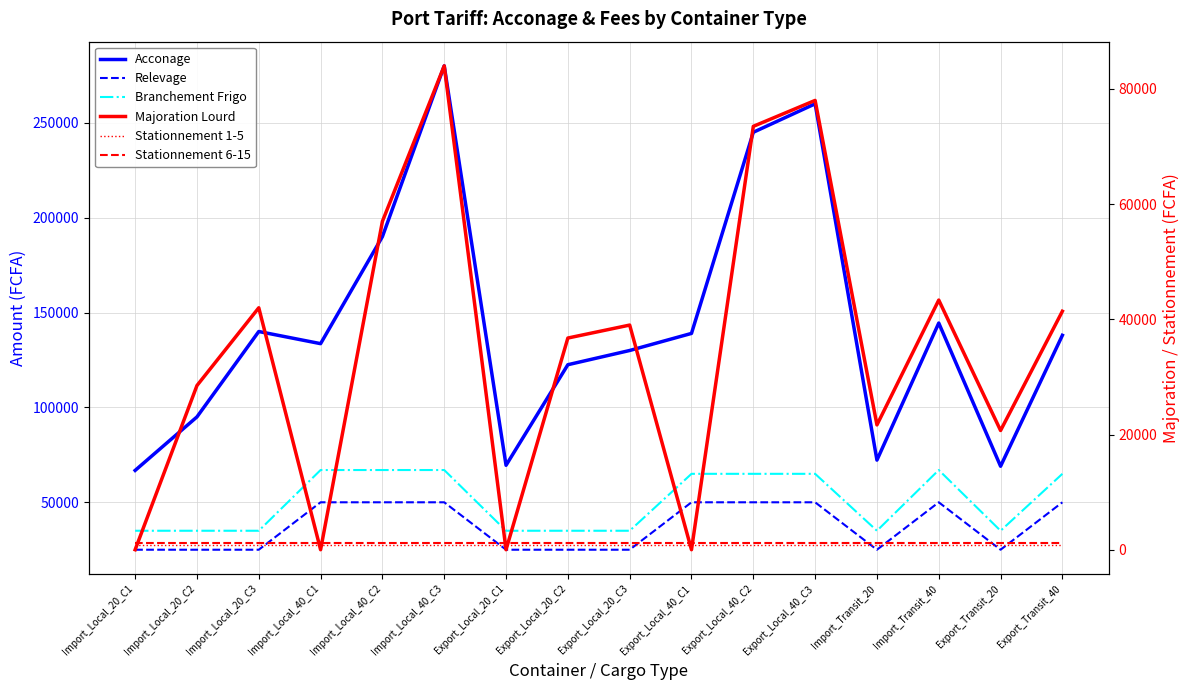

Reading left to right, list all the values displayed in this chart.

Acconage: Import_Local_20_C1=66800	Import_Local_20_C2=95000	Import_Local_20_C3=140000	Import_Local_40_C1=133600	Import_Local_40_C2=190000	Import_Local_40_C3=280000	Export_Local_20_C1=69500	Export_Local_20_C2=122500	Export_Local_20_C3=130000	Export_Local_40_C1=139000	Export_Local_40_C2=245000	Export_Local_40_C3=260000	Import_Transit_20=72230	Import_Transit_40=144460	Export_Transit_20=69000	Export_Transit_40=138000
Relevage: Import_Local_20_C1=25000	Import_Local_20_C2=25000	Import_Local_20_C3=25000	Import_Local_40_C1=50000	Import_Local_40_C2=50000	Import_Local_40_C3=50000	Export_Local_20_C1=25000	Export_Local_20_C2=25000	Export_Local_20_C3=25000	Export_Local_40_C1=50000	Export_Local_40_C2=50000	Export_Local_40_C3=50000	Import_Transit_20=25000	Import_Transit_40=50000	Export_Transit_20=25000	Export_Transit_40=50000
Branchement Frigo: Import_Local_20_C1=35000	Import_Local_20_C2=35000	Import_Local_20_C3=35000	Import_Local_40_C1=67000	Import_Local_40_C2=67000	Import_Local_40_C3=67000	Export_Local_20_C1=35000	Export_Local_20_C2=35000	Export_Local_20_C3=35000	Export_Local_40_C1=65000	Export_Local_40_C2=65000	Export_Local_40_C3=65000	Import_Transit_20=35000	Import_Transit_40=67000	Export_Transit_20=35000	Export_Transit_40=65000
Majoration Lourd: Import_Local_20_C1=0	Import_Local_20_C2=28500	Import_Local_20_C3=42000	Import_Local_40_C1=0	Import_Local_40_C2=57000	Import_Local_40_C3=84000	Export_Local_20_C1=0	Export_Local_20_C2=36750	Export_Local_20_C3=39000	Export_Local_40_C1=0	Export_Local_40_C2=73500	Export_Local_40_C3=78000	Import_Transit_20=21669	Import_Transit_40=43338	Export_Transit_20=20700	Export_Transit_40=41400
Stationnement 1-5: Import_Local_20_C1=850	Import_Local_20_C2=850	Import_Local_20_C3=850	Import_Local_40_C1=850	Import_Local_40_C2=850	Import_Local_40_C3=850	Export_Local_20_C1=850	Export_Local_20_C2=850	Export_Local_20_C3=850	Export_Local_40_C1=850	Export_Local_40_C2=850	Export_Local_40_C3=850	Import_Transit_20=850	Import_Transit_40=850	Export_Transit_20=850	Export_Transit_40=850
Stationnement 6-15: Import_Local_20_C1=1250	Import_Local_20_C2=1250	Import_Local_20_C3=1250	Import_Local_40_C1=1250	Import_Local_40_C2=1250	Import_Local_40_C3=1250	Export_Local_20_C1=1250	Export_Local_20_C2=1250	Export_Local_20_C3=1250	Export_Local_40_C1=1250	Export_Local_40_C2=1250	Export_Local_40_C3=1250	Import_Transit_20=1250	Import_Transit_40=1250	Export_Transit_20=1250	Export_Transit_40=1250